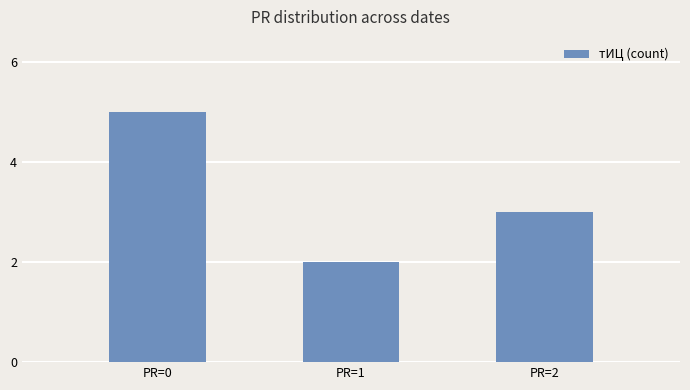

Reading left to right, what are all the values shown in this chart?

PR=0=5	PR=1=2	PR=2=3